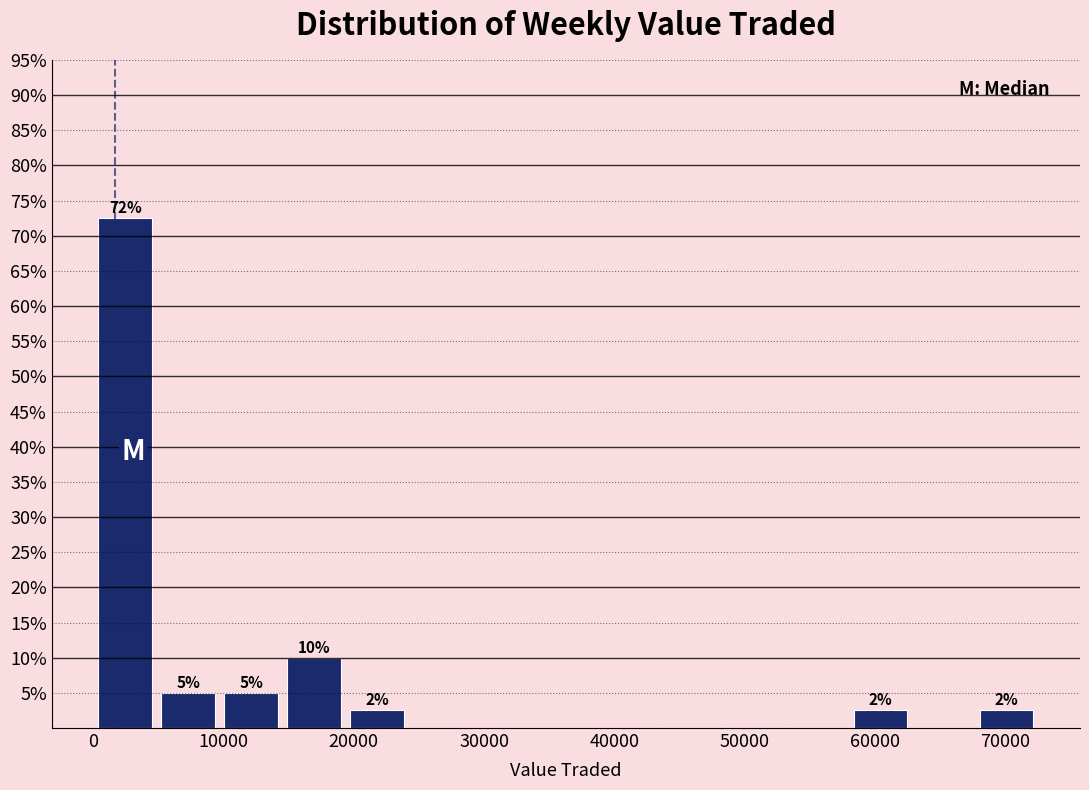

Over which range of the x-axis is the bar tallest?

0 to 5000